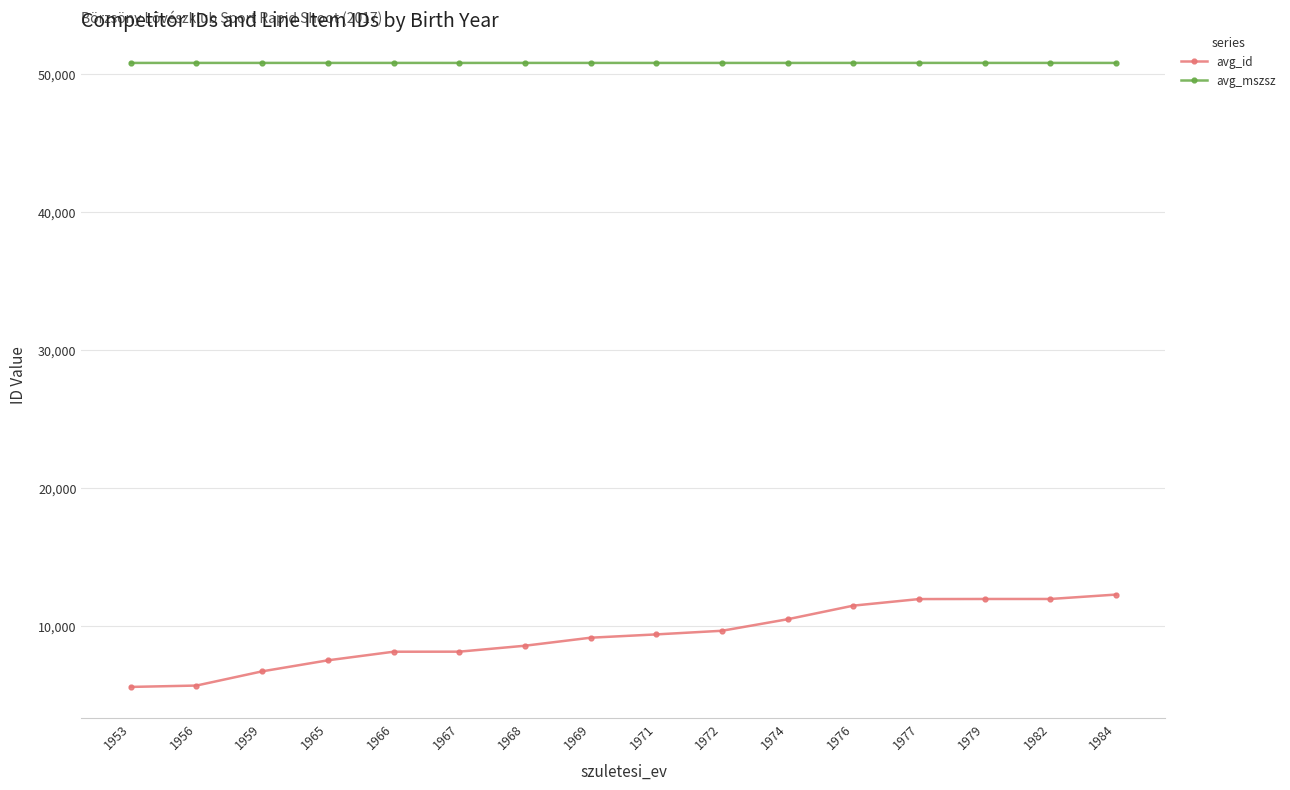

True or false: avg_mszsz and avg_id cross at least once.

False